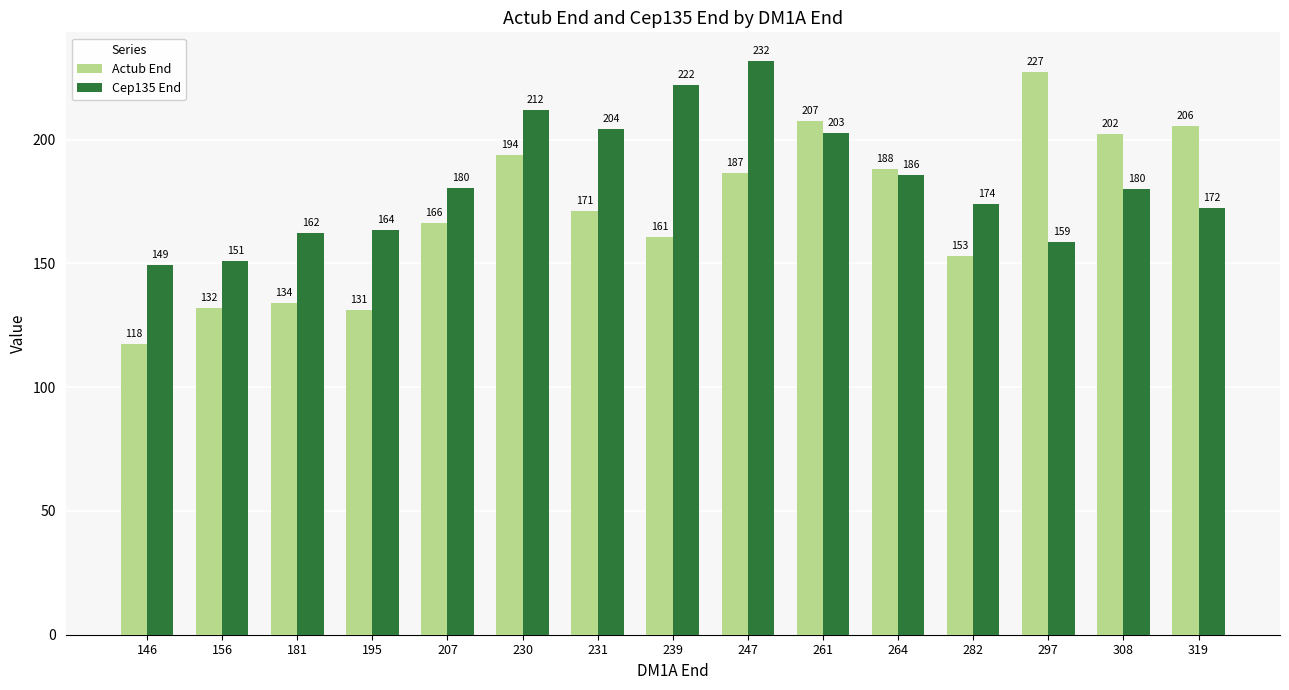

Which series has the largest range (max minus min)?

Actub End